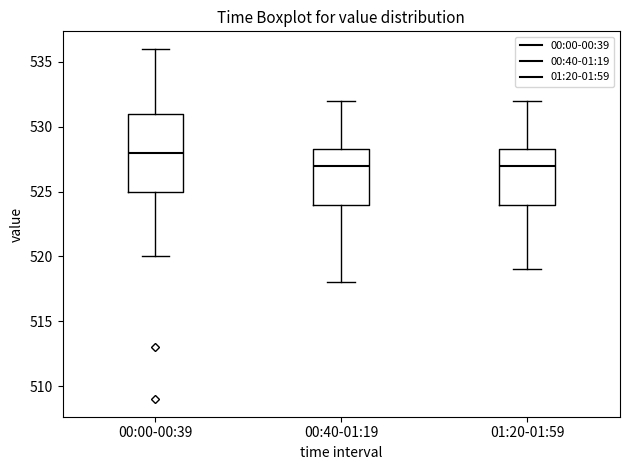

Which box's median line is the highest?

00:00-00:39